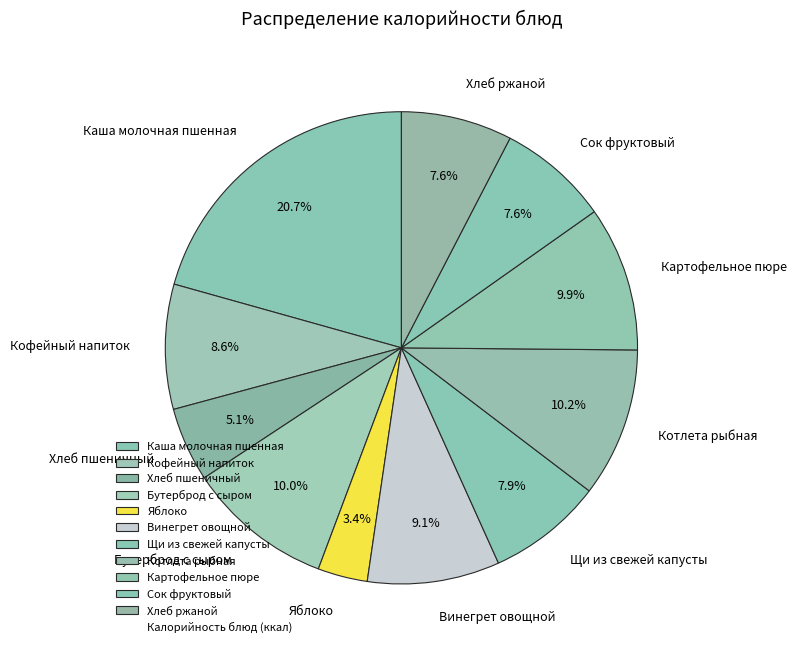

The Хлеб ржаной slice represents 8% of the pie. True or false?

True